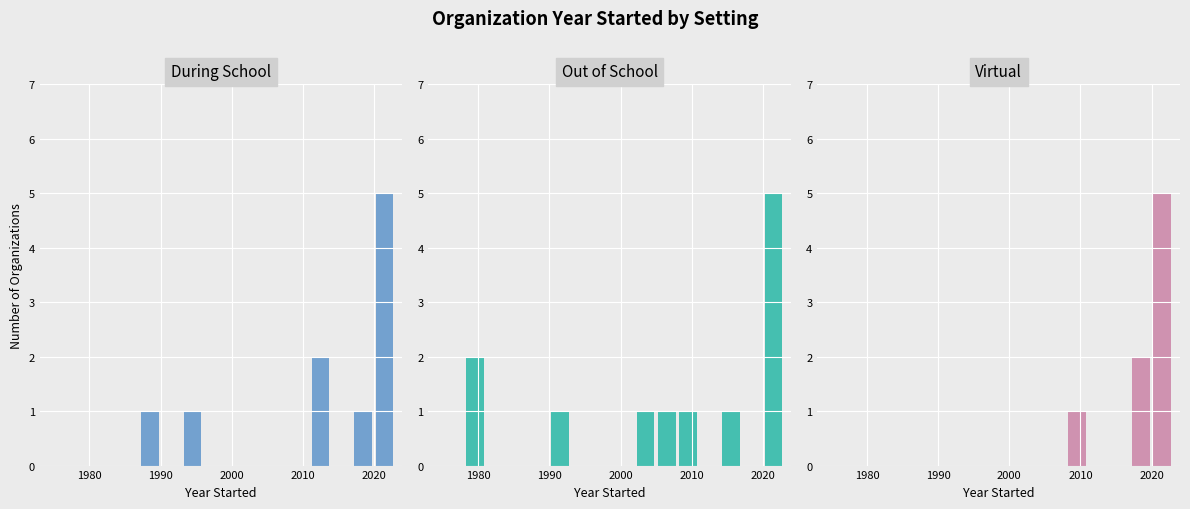

Rank the series by their maximum value, from lowest to highest.

During School, Out of School, Virtual